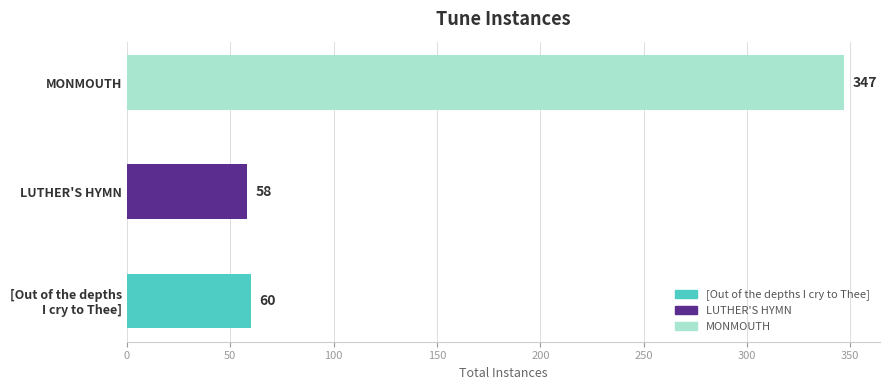

List the labels in order of value, smallest first.

LUTHER'S HYMN, [Out of the depths
I cry to Thee], MONMOUTH